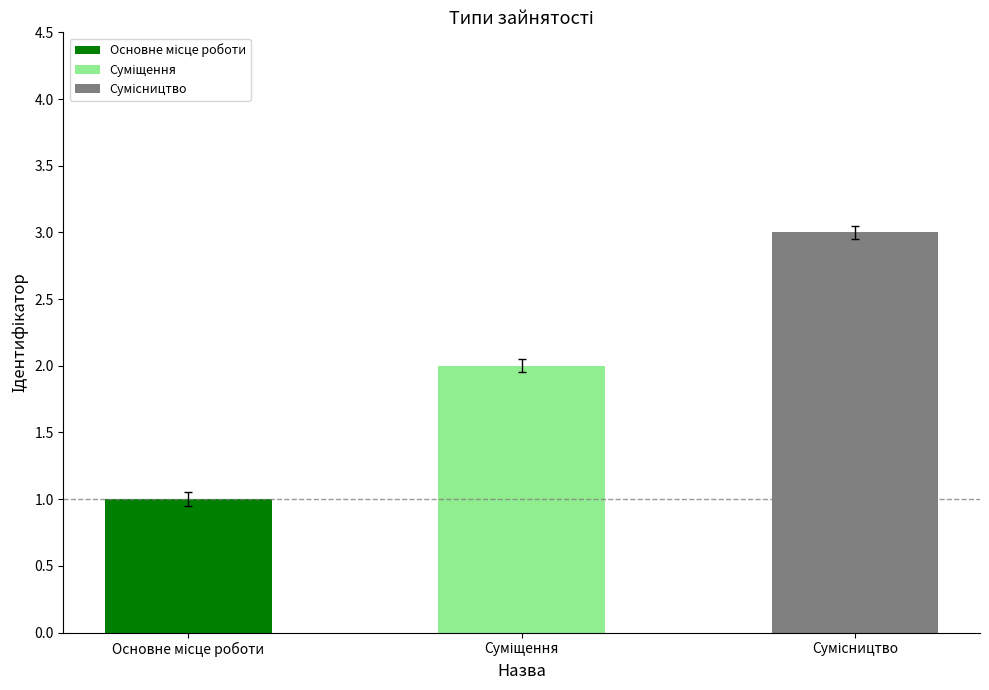

Which has a higher value, Сумісництво or Суміщення?

Сумісництво